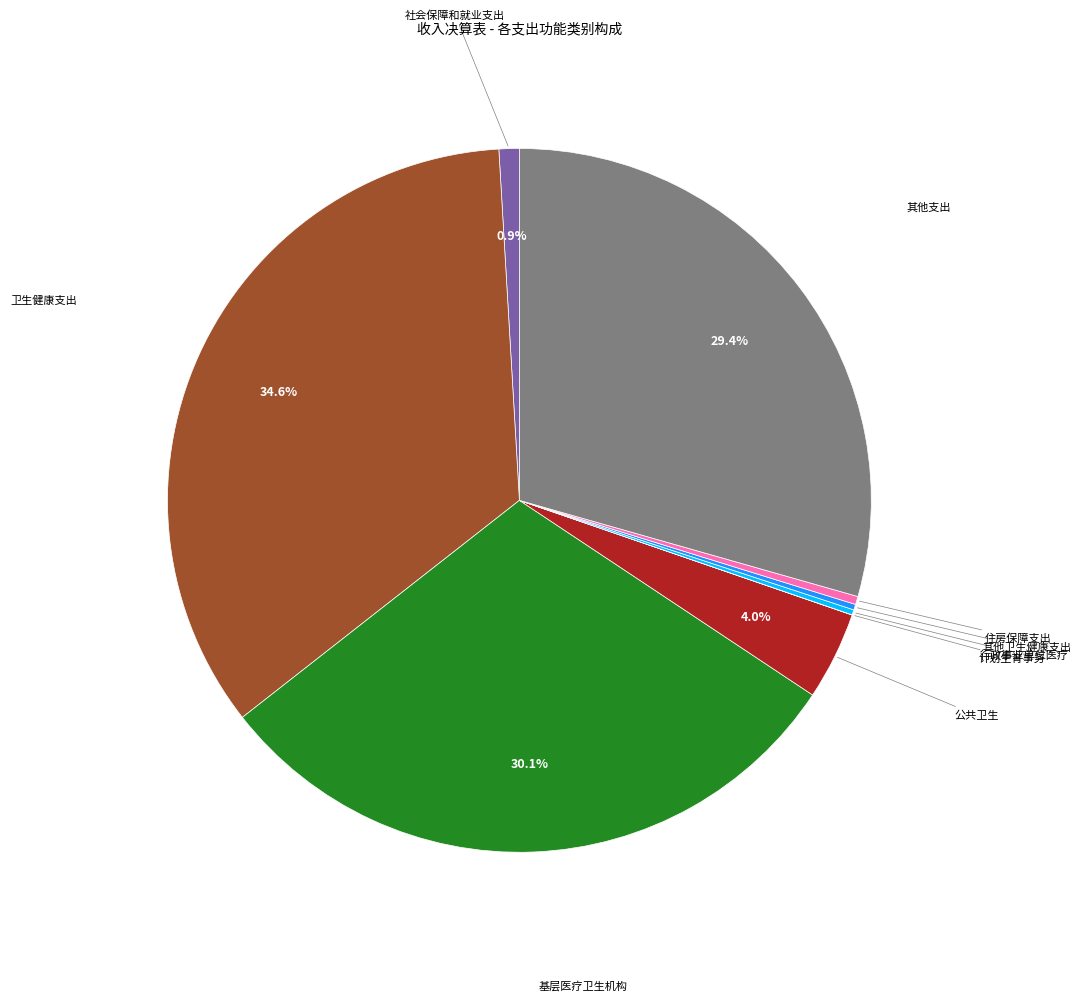

Does any single category account for the majority?

No